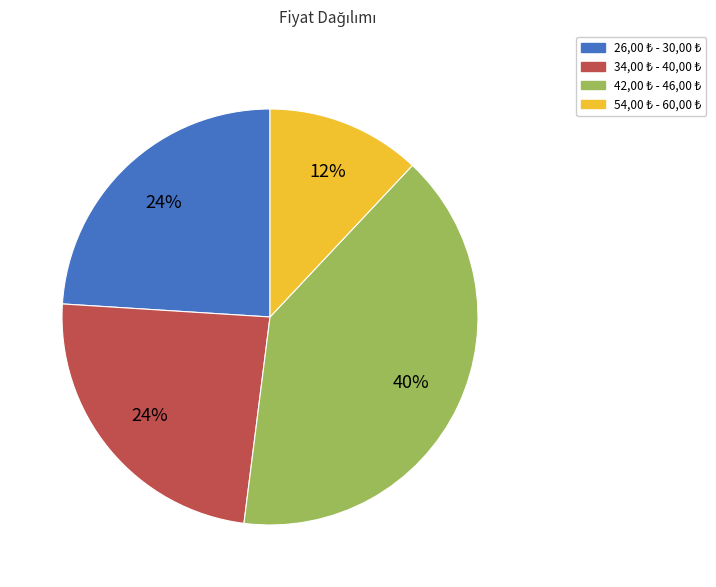

To the nearest percent, what is the difference between the largest and smallest slice percentages?

28%